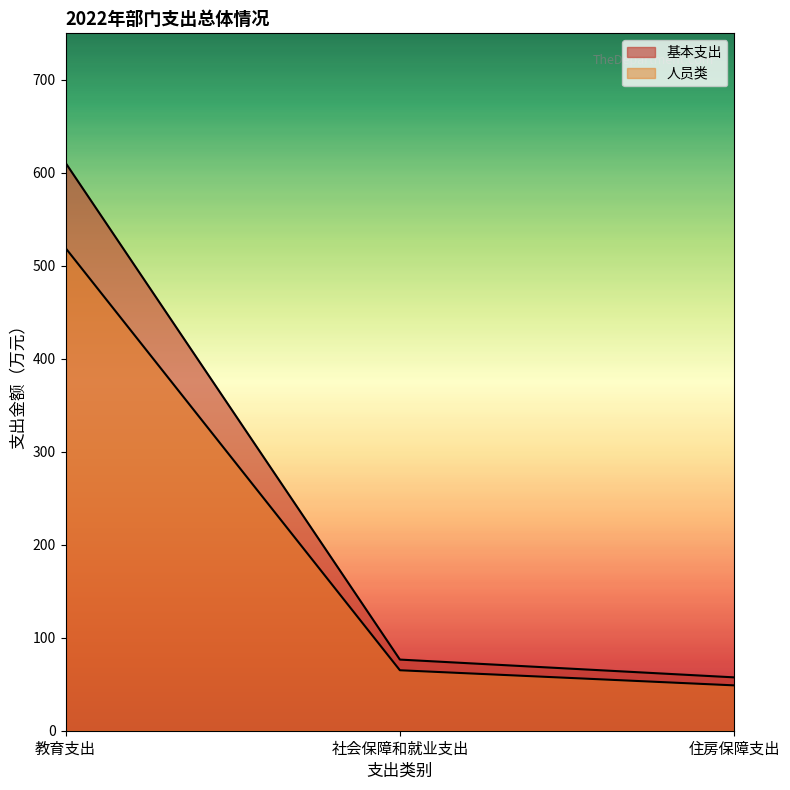

How many lines are shown in the chart?

2